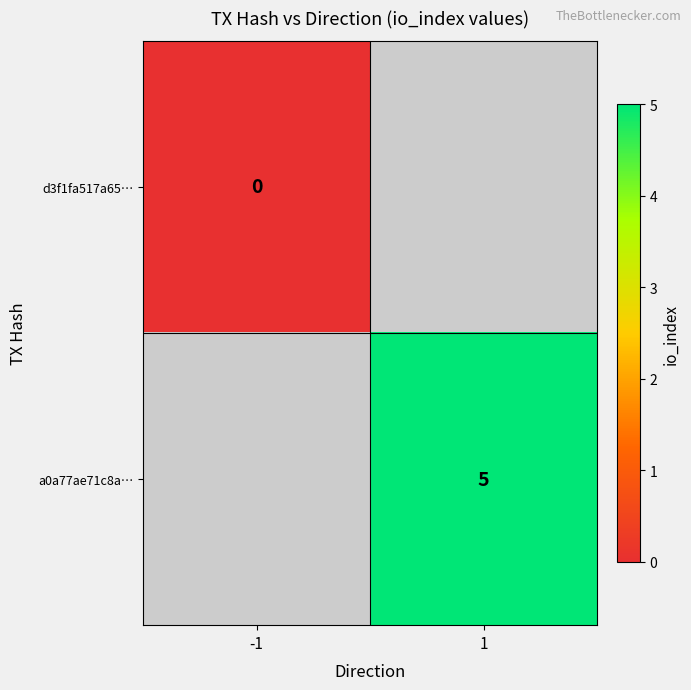

The a0a77ae71c8a… series shows 5 at 1. True or false?

True